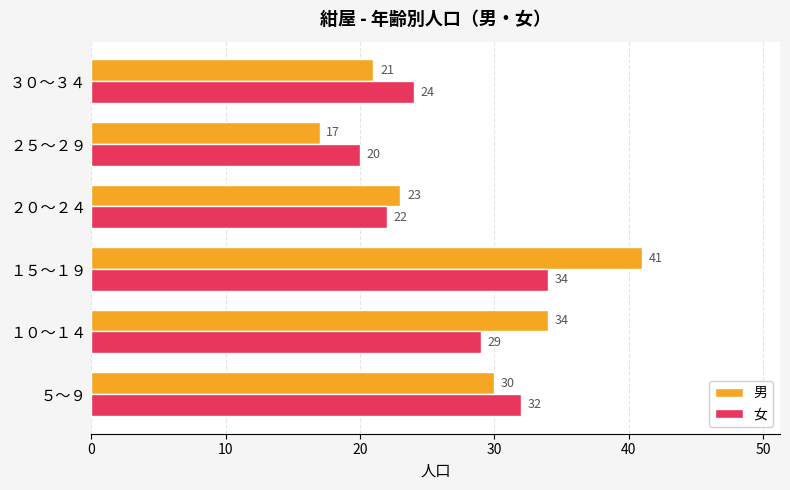

Is it true that 男 equals 48 at １０～１４?

False